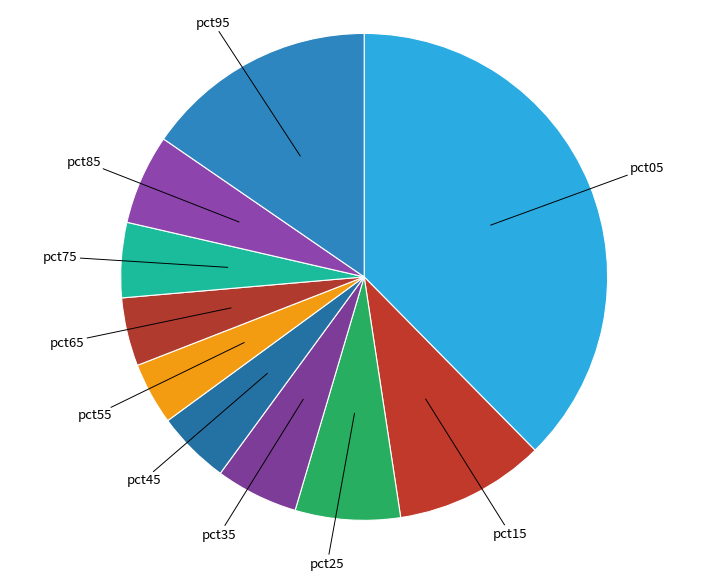

True or false: pct45 accounts for 5% of the total.

True